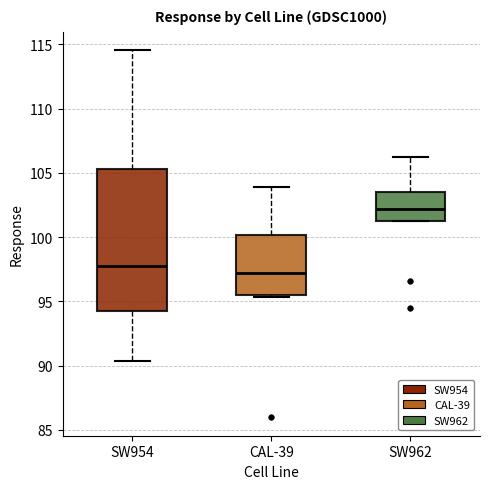

Which box is the tallest, from its lower edge to its upper edge?

SW954